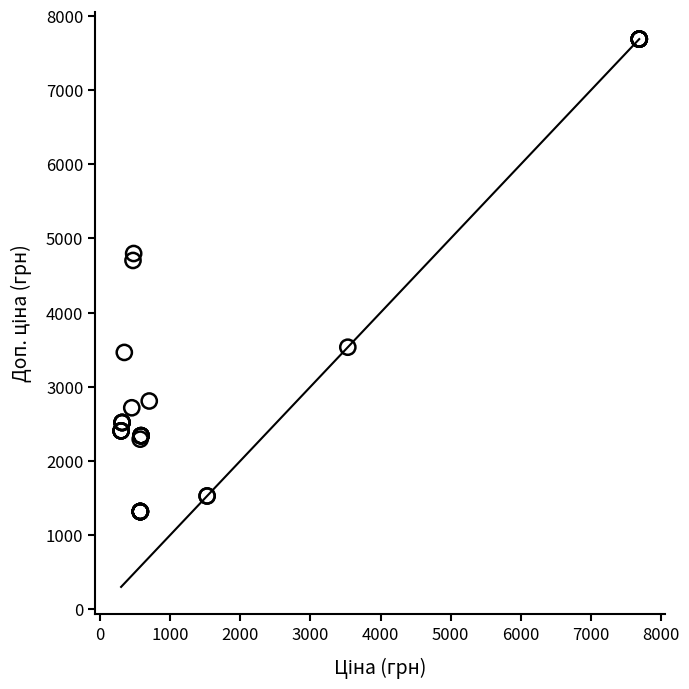

What Y value in the scatter plot is closest to 4502?

4702.8